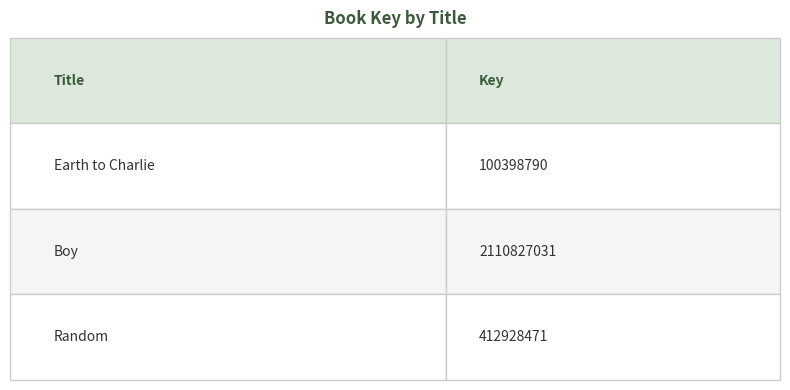

What is the maximum value shown in the chart?

2110827031